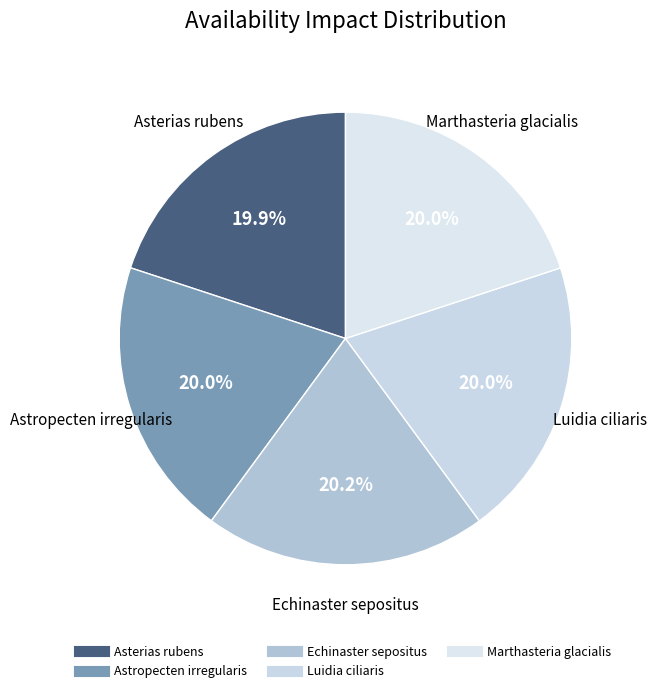

Does Asterias rubens represent more than half of the total?

No